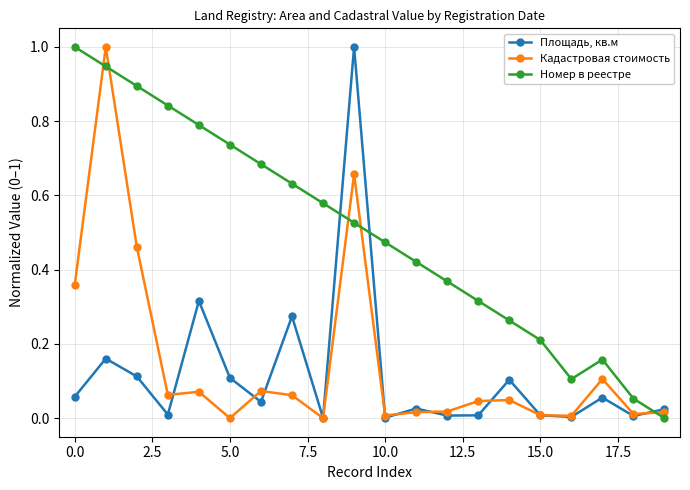

True or false: Площадь, кв.м and Номер в реестре intersect in this chart.

True